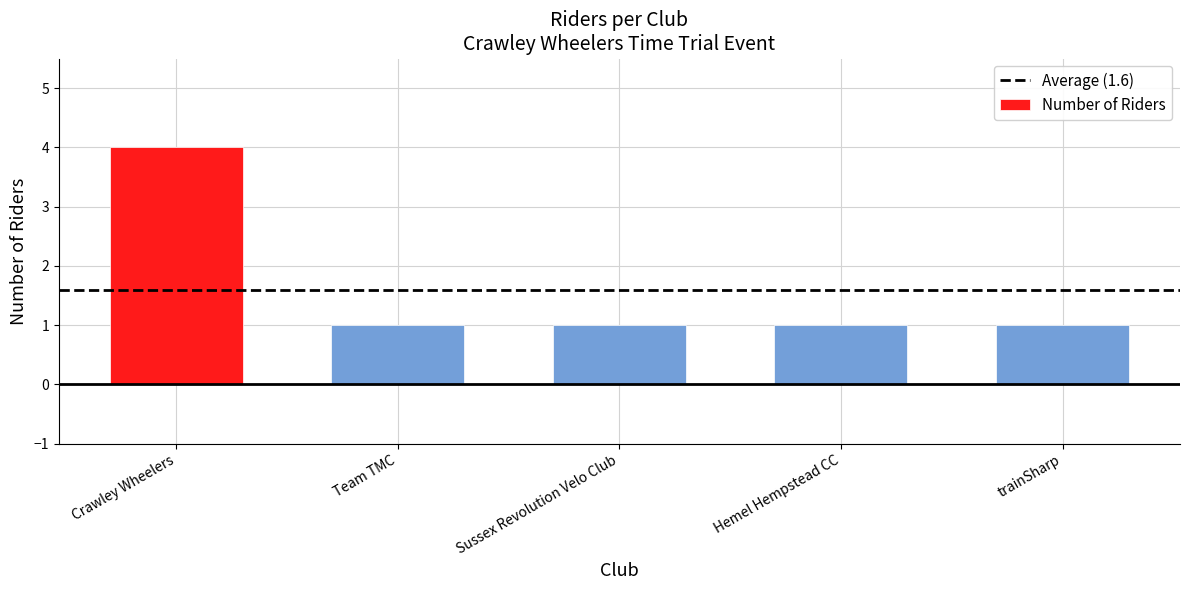

Which label corresponds to the largest value in the chart?

Crawley Wheelers